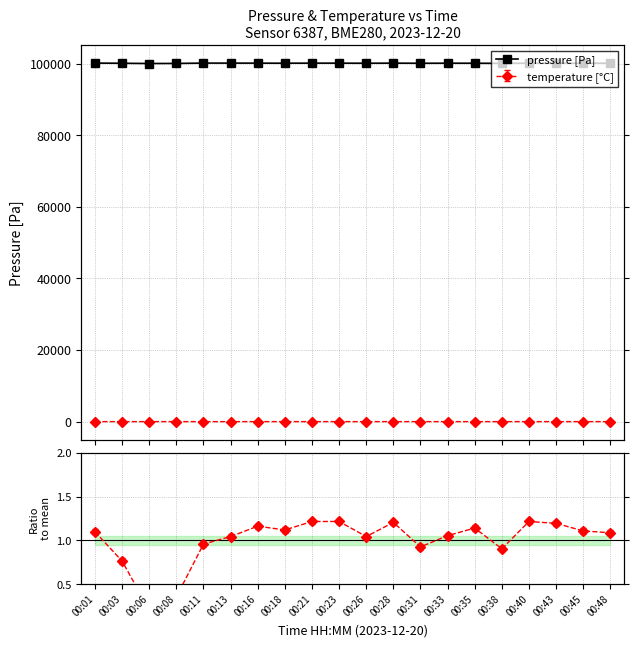

Is it true that the value at 00:40 is 100088.9?

True